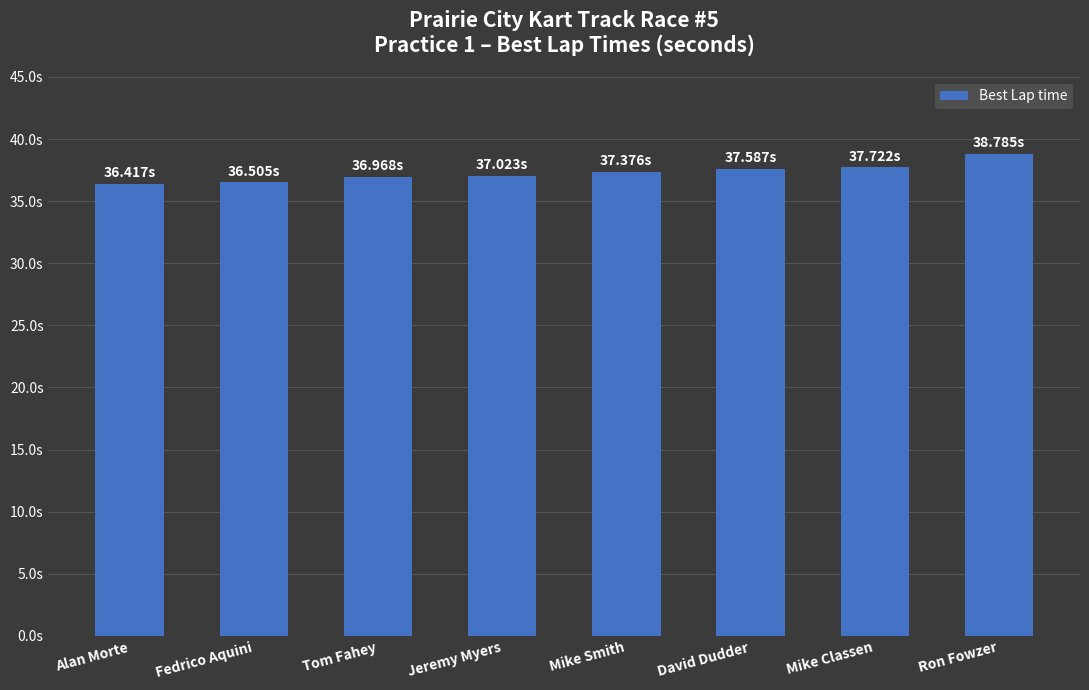

What is the maximum value shown in the chart?

38.8